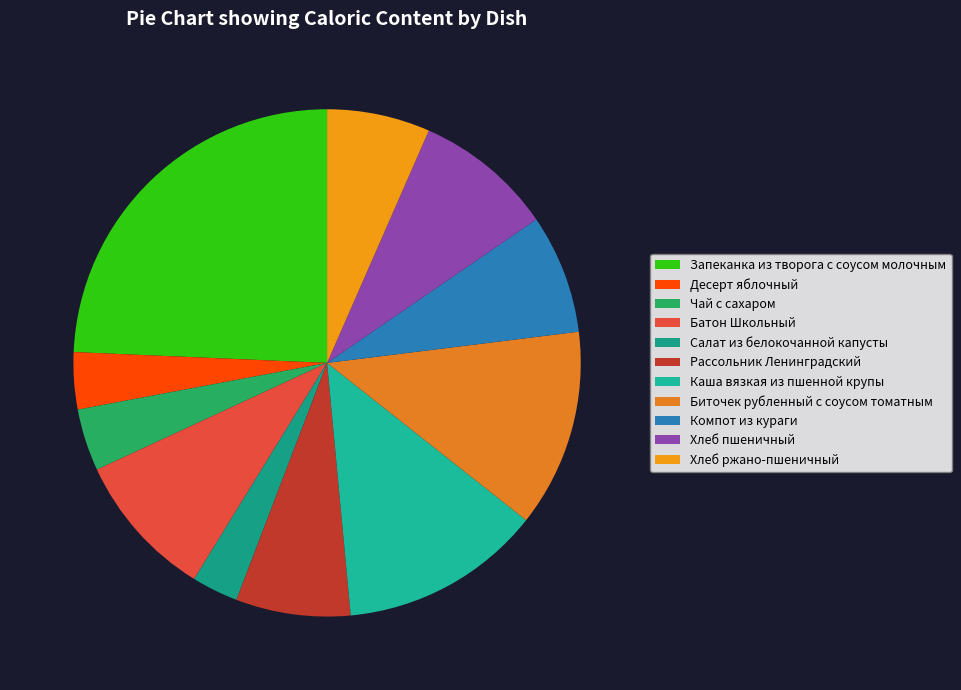

How many slices are in this pie chart?

11